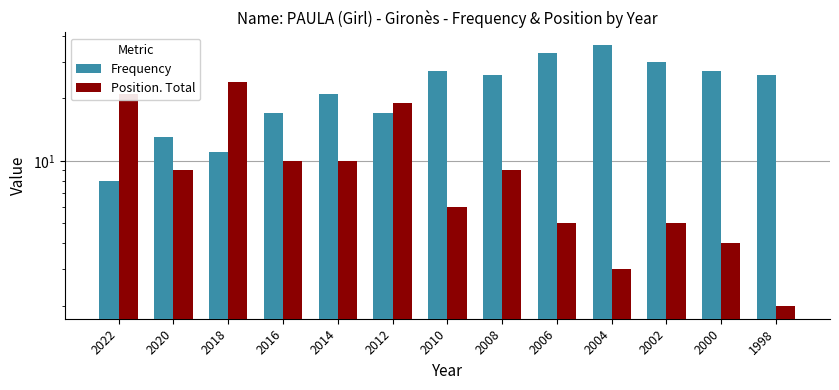

How many data points does each series have?

13